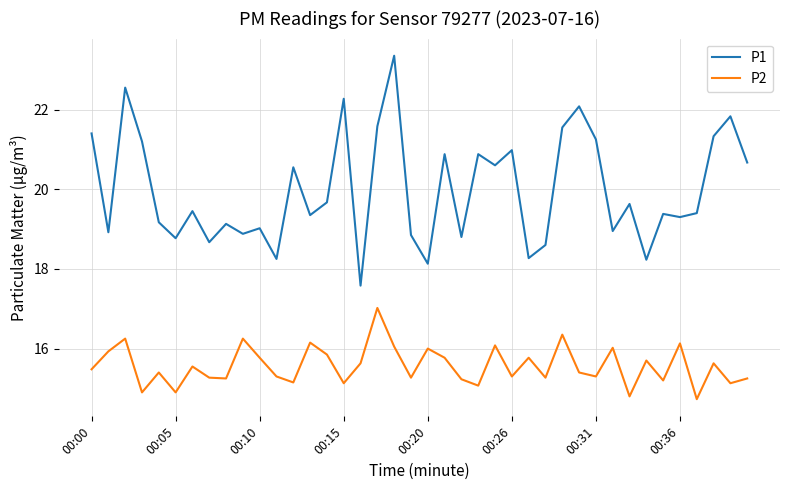

Which series has the largest total across all categories?

P1